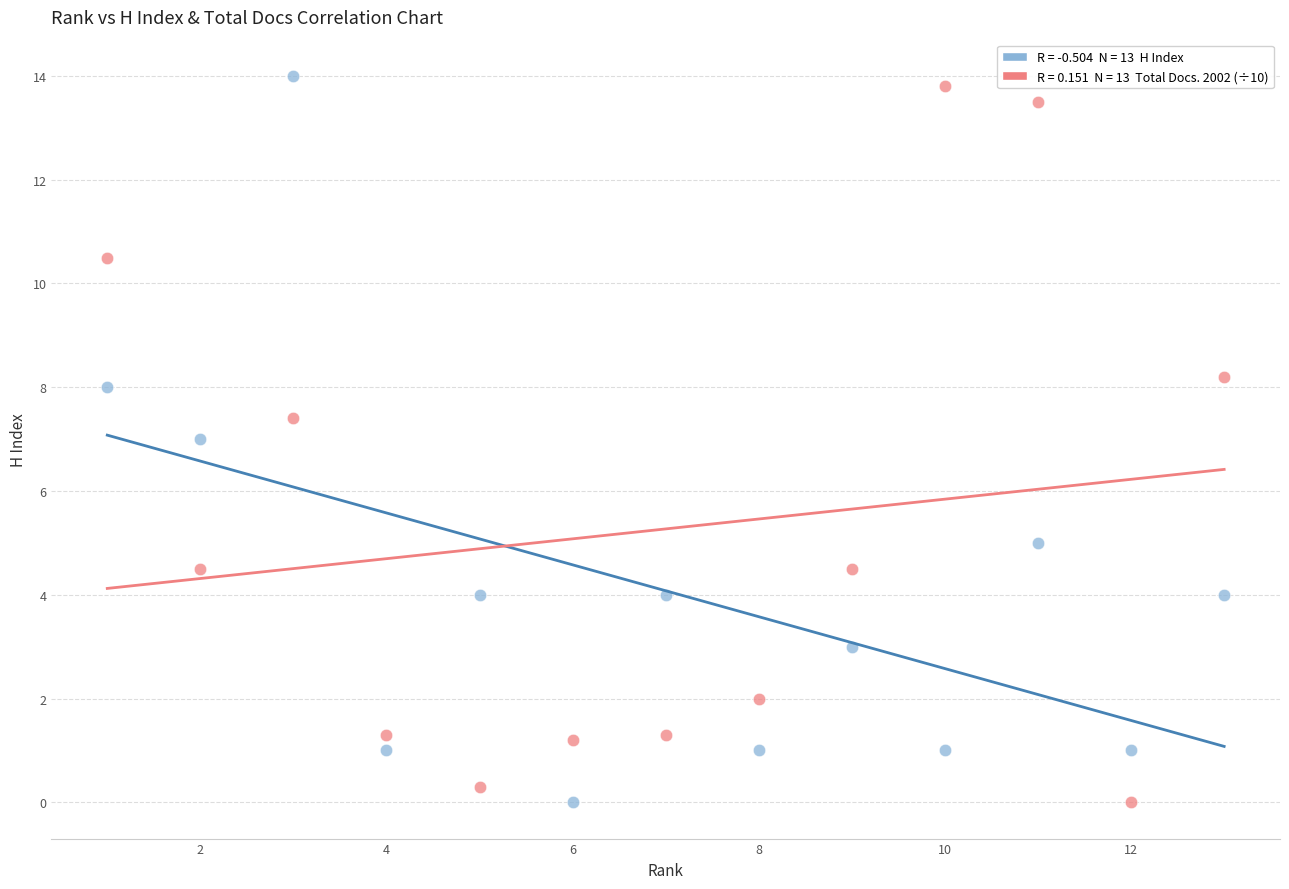

Across all data points, what is the range of Y values (max minus min)?

14.0